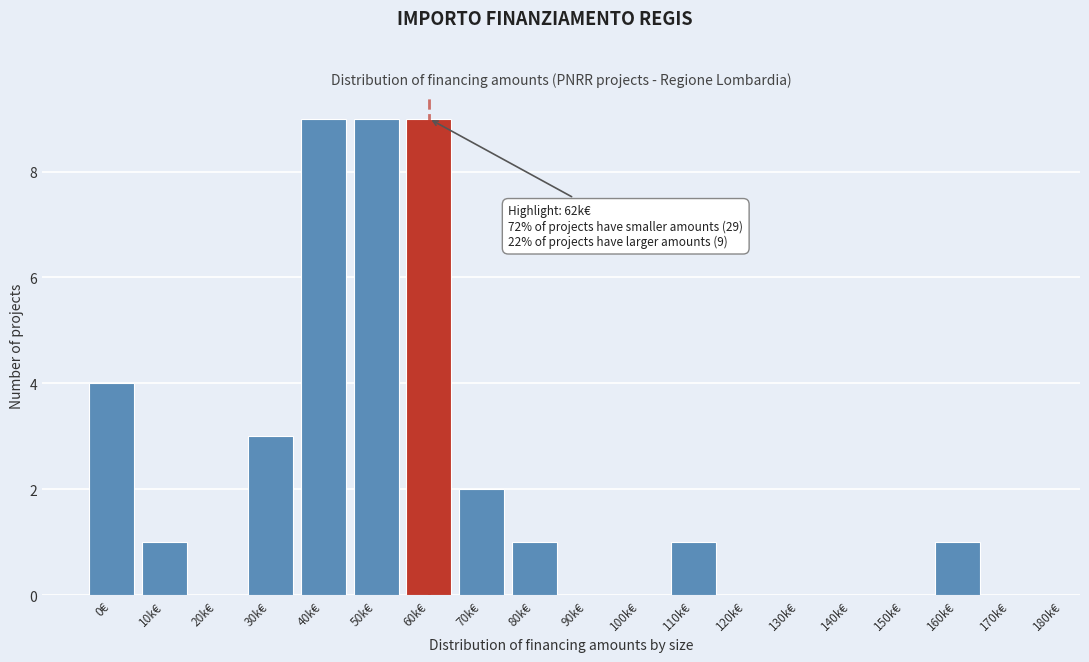

Reading right to left, extract all data points from this chart.

170k€=0	160k€=1	150k€=0	140k€=0	130k€=0	120k€=0	110k€=1	100k€=0	90k€=0	80k€=1	70k€=2	60k€=9	50k€=9	40k€=9	30k€=3	20k€=0	10k€=1	0€=4